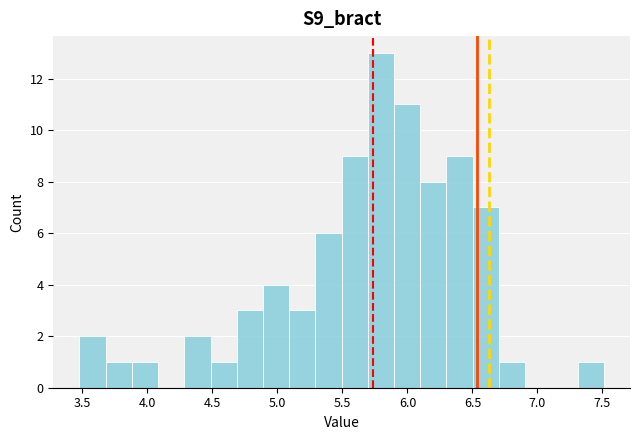

Over which range of the x-axis is the bar tallest?

5.7 to 5.9